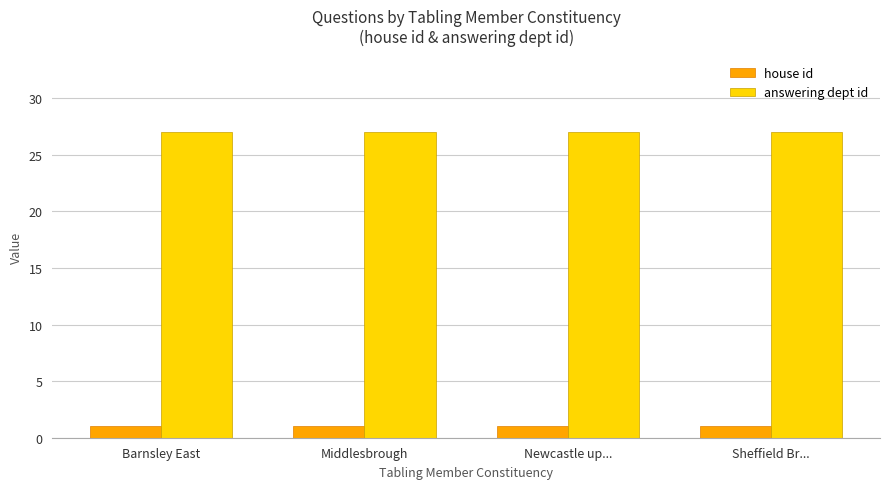

Rank the series by their average value, from highest to lowest.

answering dept id, house id